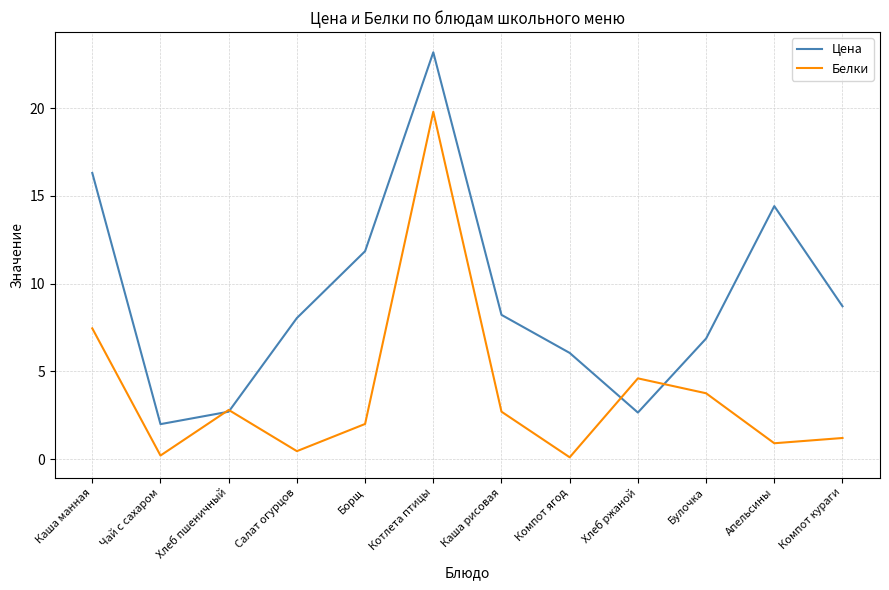

The Белки series shows 2.0 at Борщ. True or false?

True